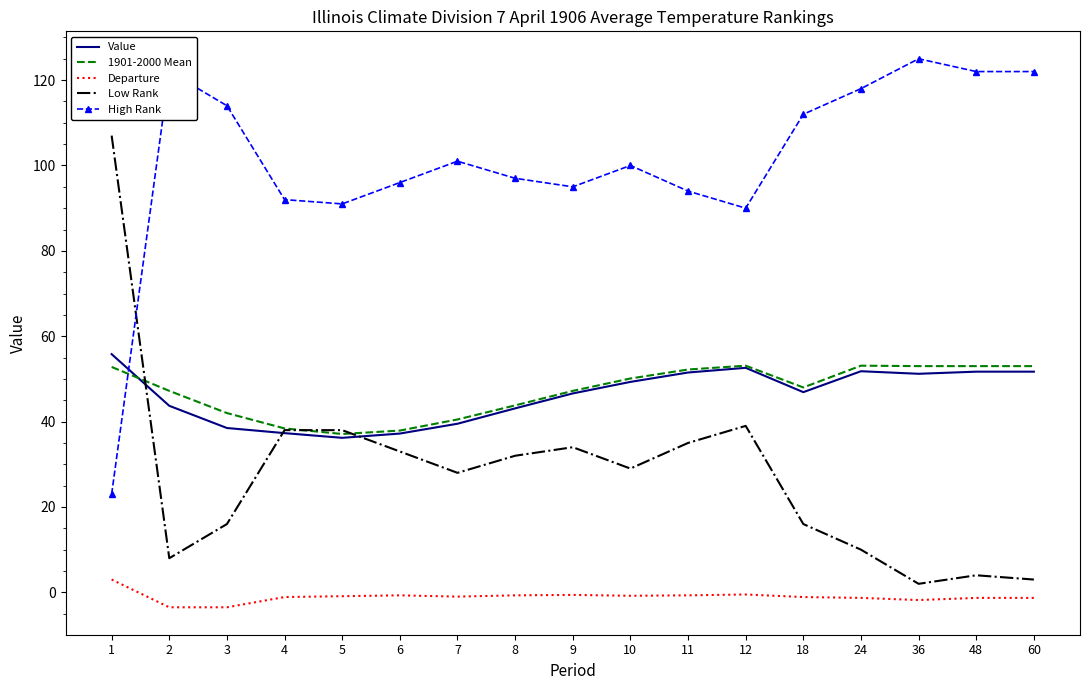

What is the highest value of the 1901-2000 Mean series?

53.1